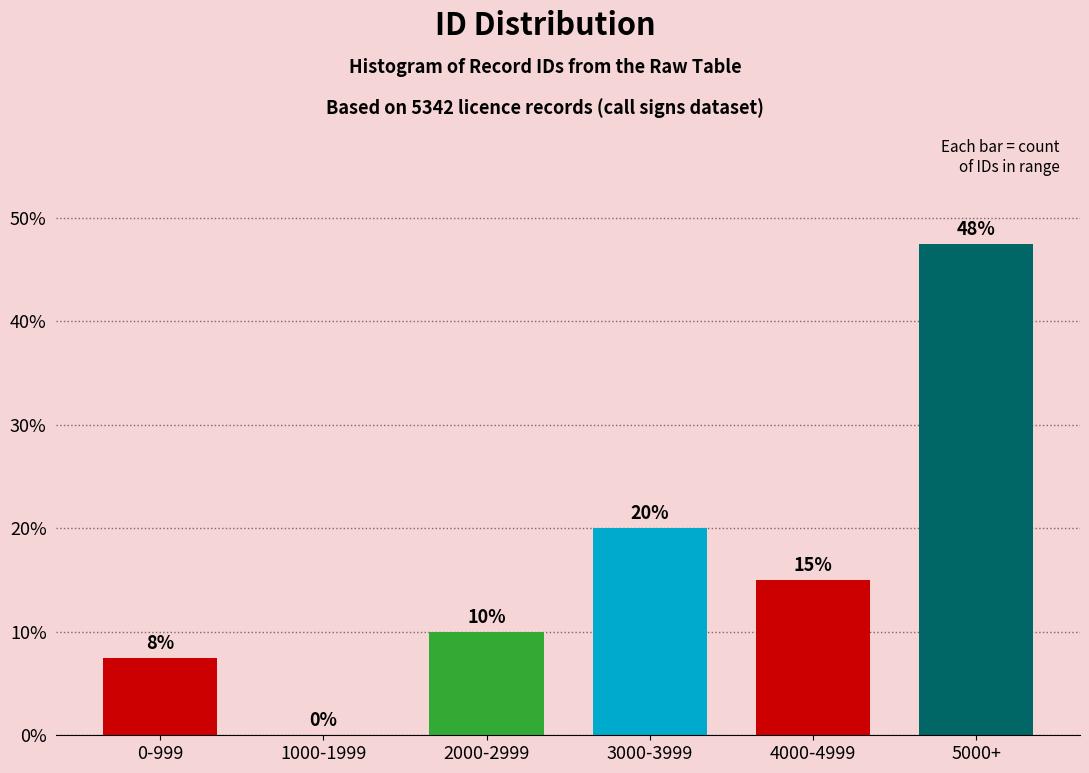

What is the change in value from 3000-3999 to 4000-4999?

-5.0